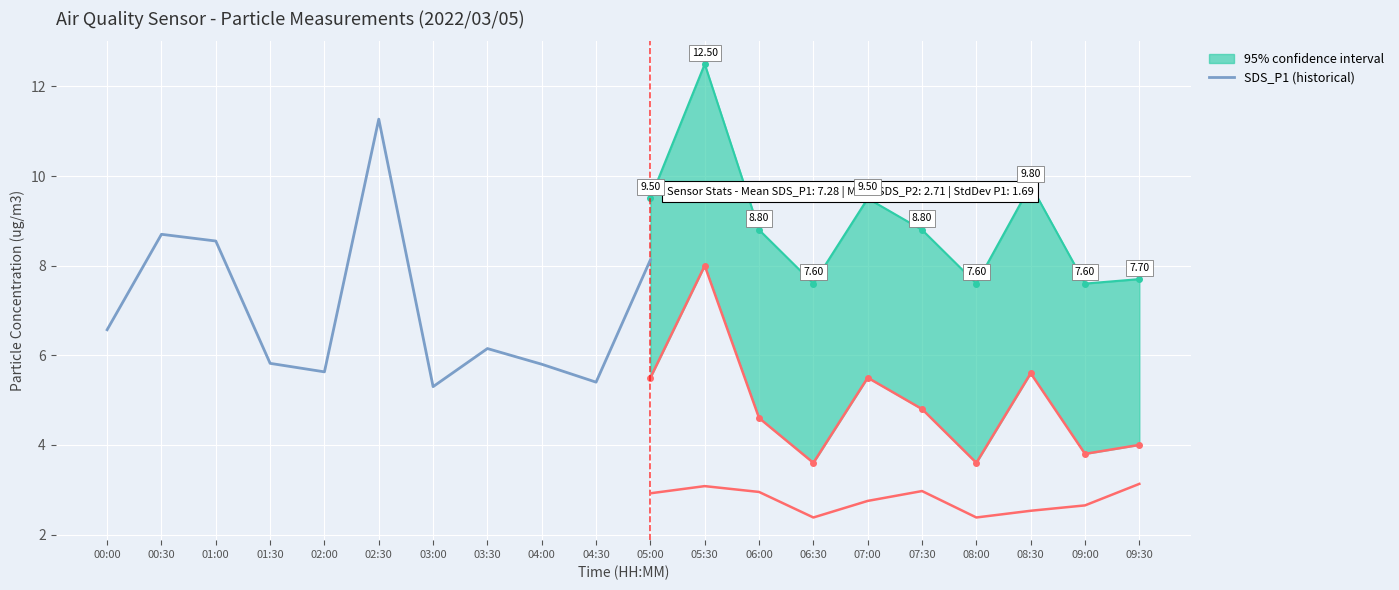

Where is the first local maximum?

00:30